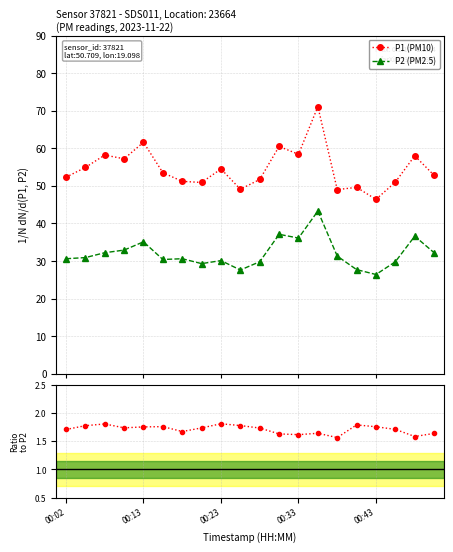

What is the minimum value for P1 (PM10)?

46.4